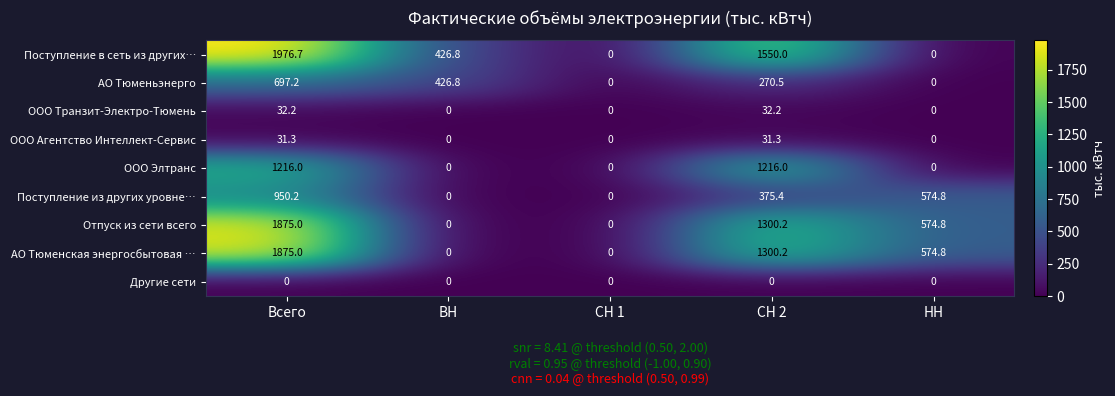

What is the total value across all series at Всего?

8653.6